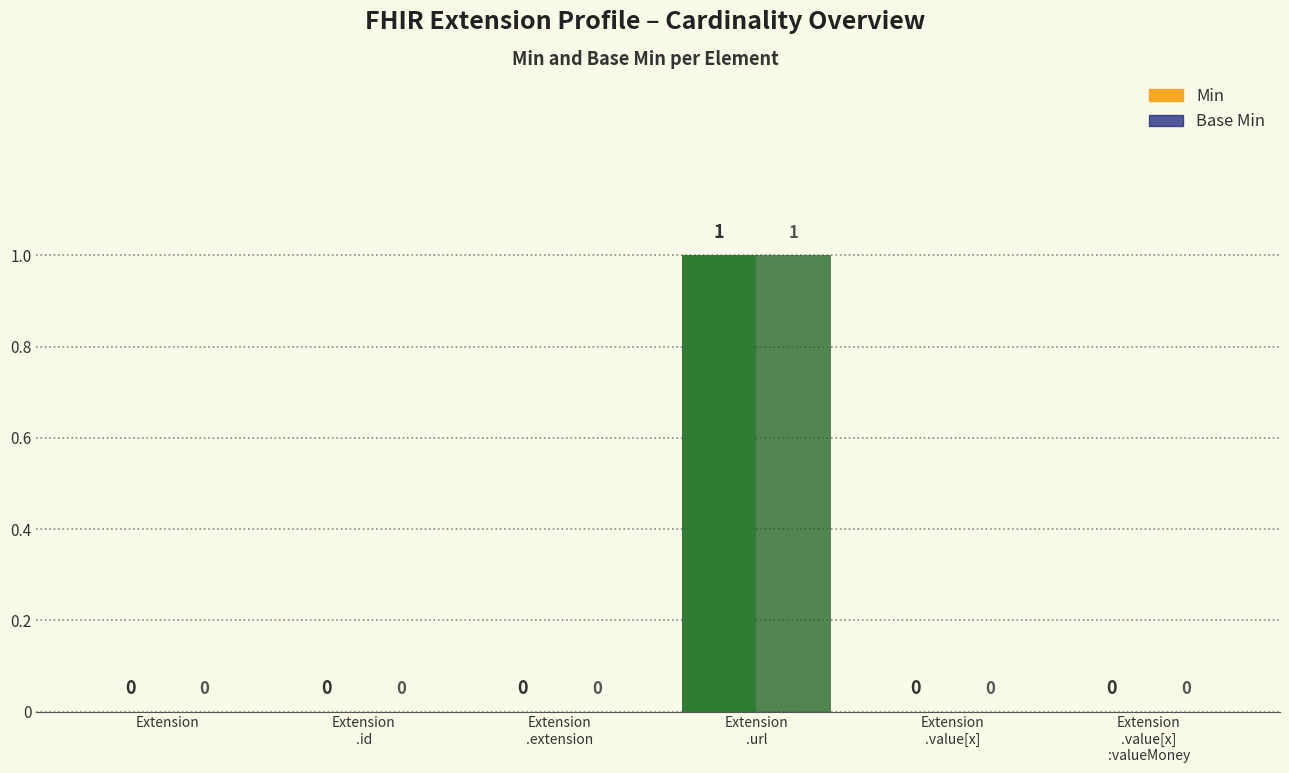

What are all the series names shown in the legend?

Min, Base Min